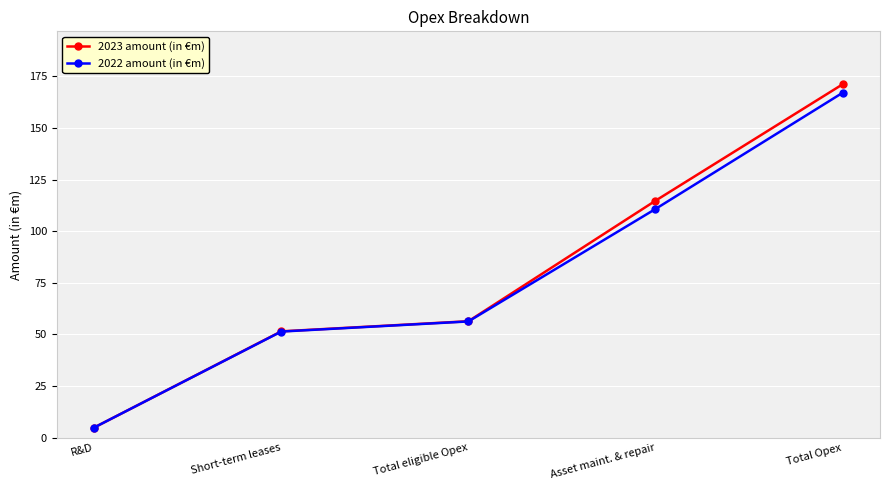

Does the chart have visible grid lines?

Yes